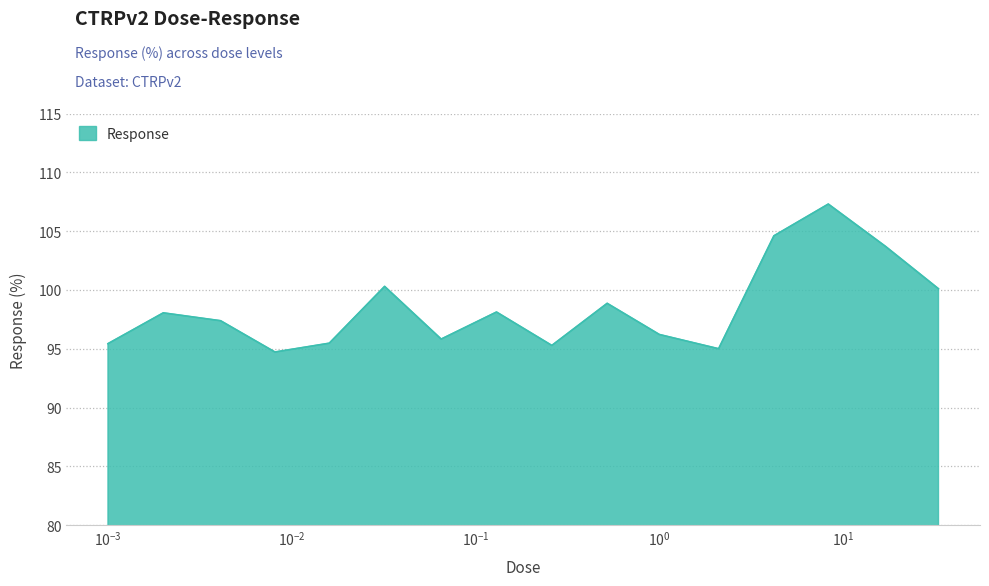

What is the minimum value shown in the chart?

94.7